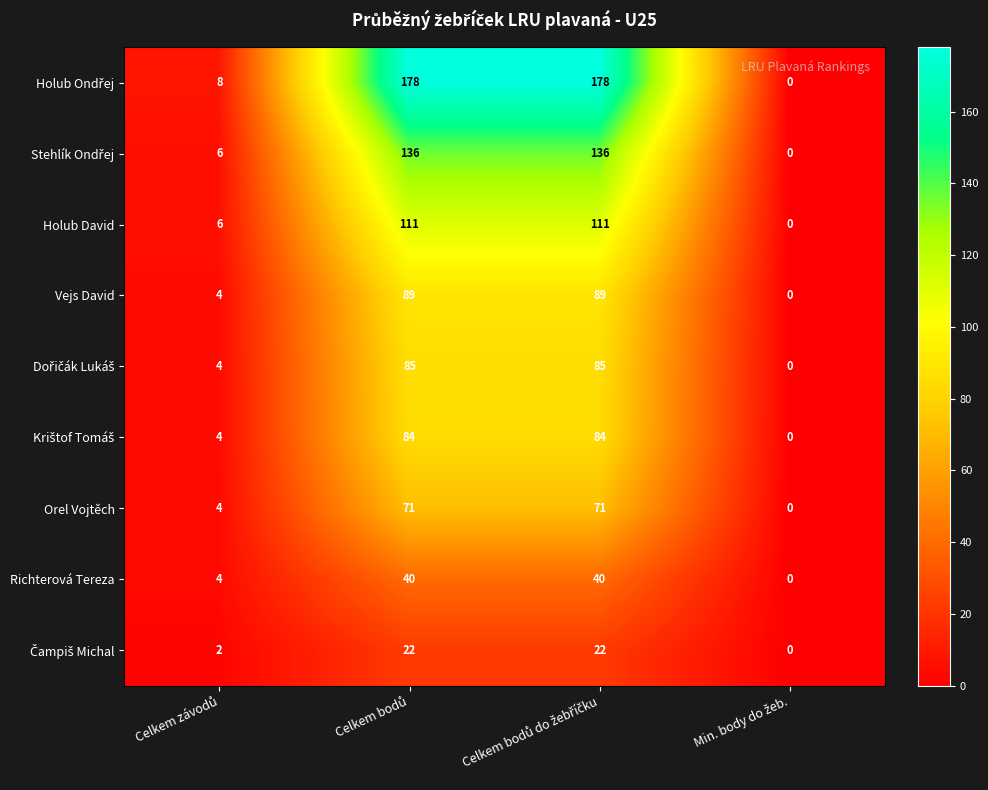

What is the difference between the maximum and minimum values in the Orel Vojtěch series?

71